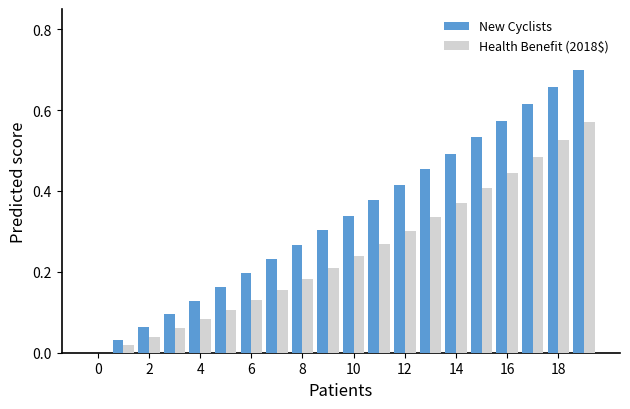

Which series has the largest total across all categories?

New Cyclists